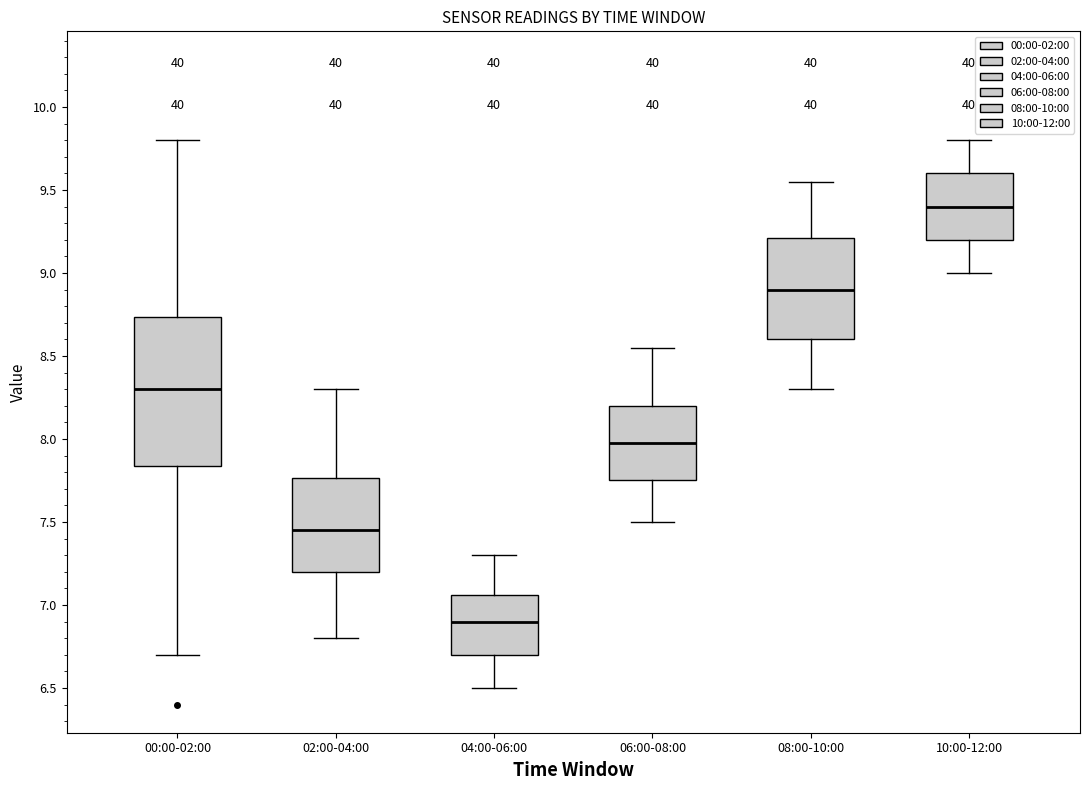

Which box's median line is the lowest?

04:00-06:00